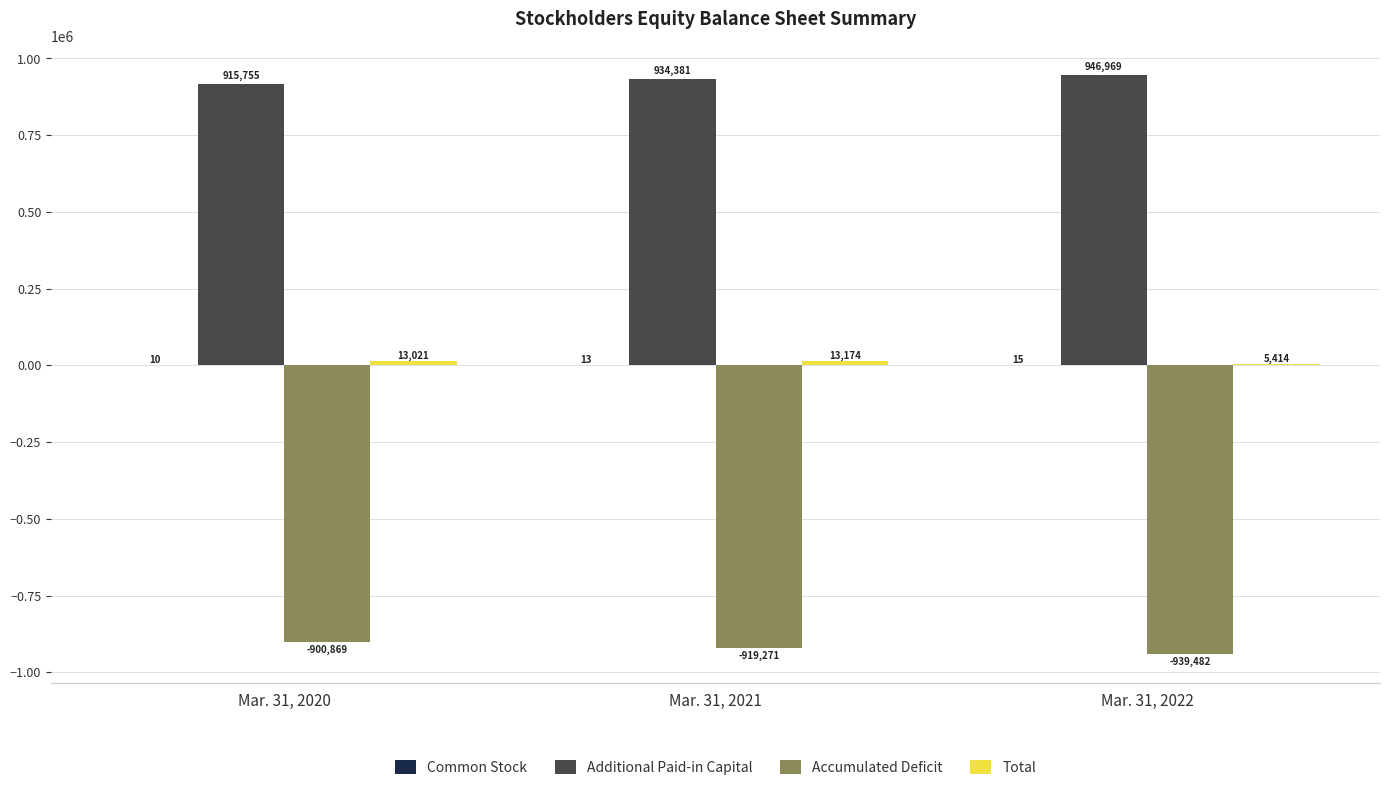

Is the value of Accumulated Deficit at Mar. 31, 2021 greater than the value of Additional Paid-in Capital at Mar. 31, 2021?

No